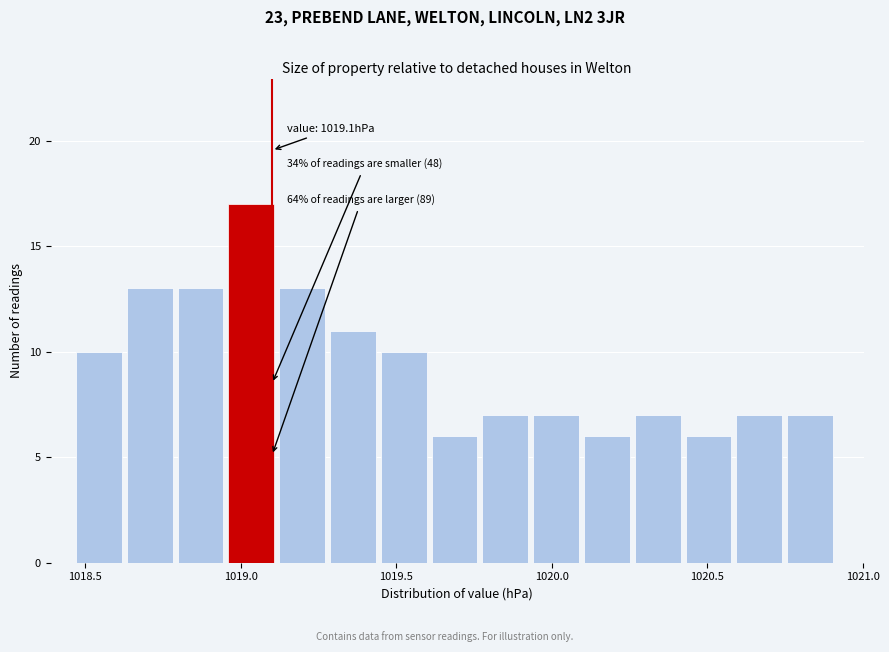

Read against the x-axis, roughly where is the centre of the tallest bar?

1019.05